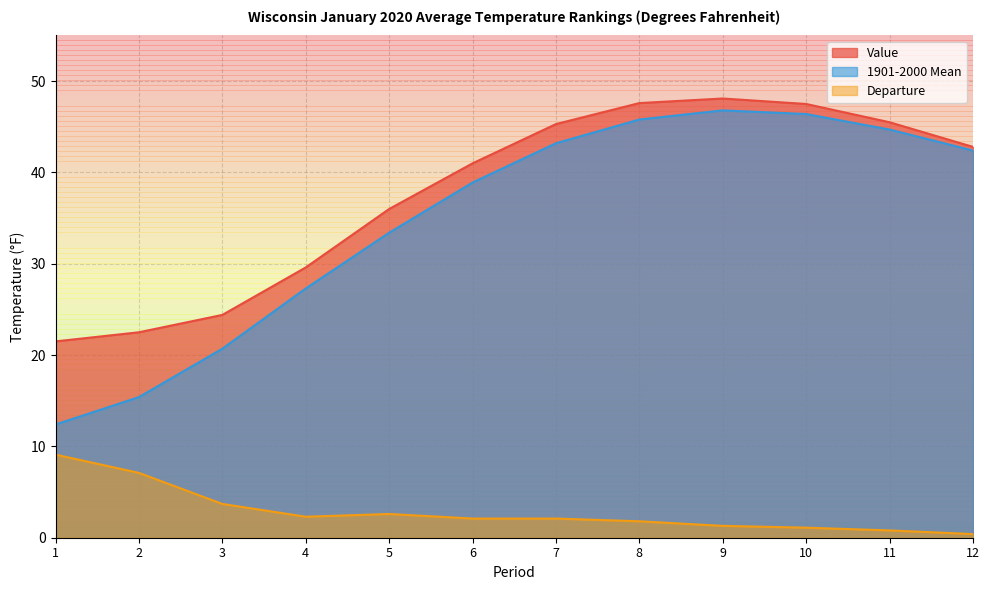

True or false: Value and Departure cross at least once.

False